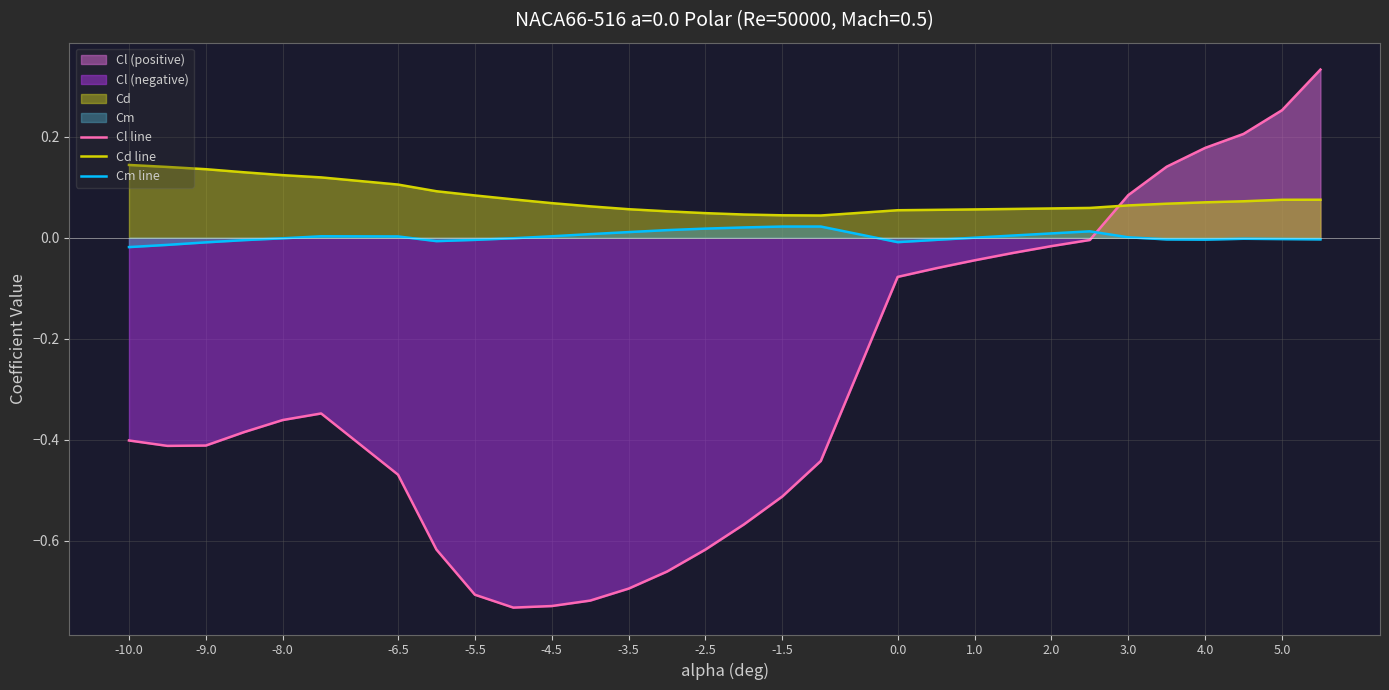

Count the number of categories in the chart.

30